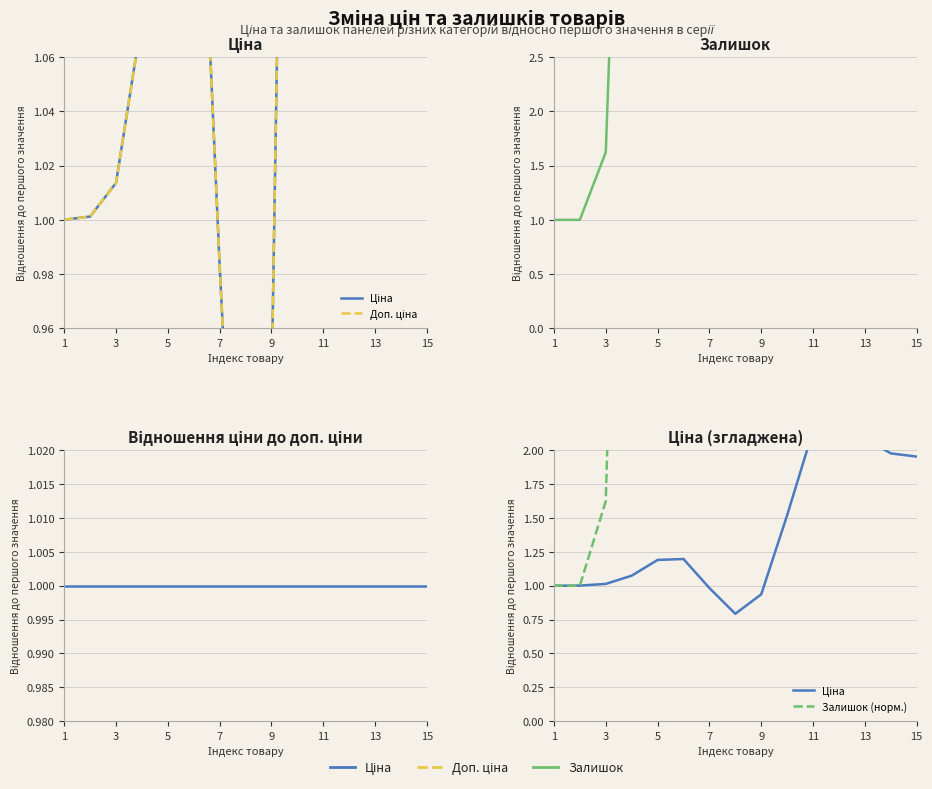

Which series has the largest total across all categories?

Залишок